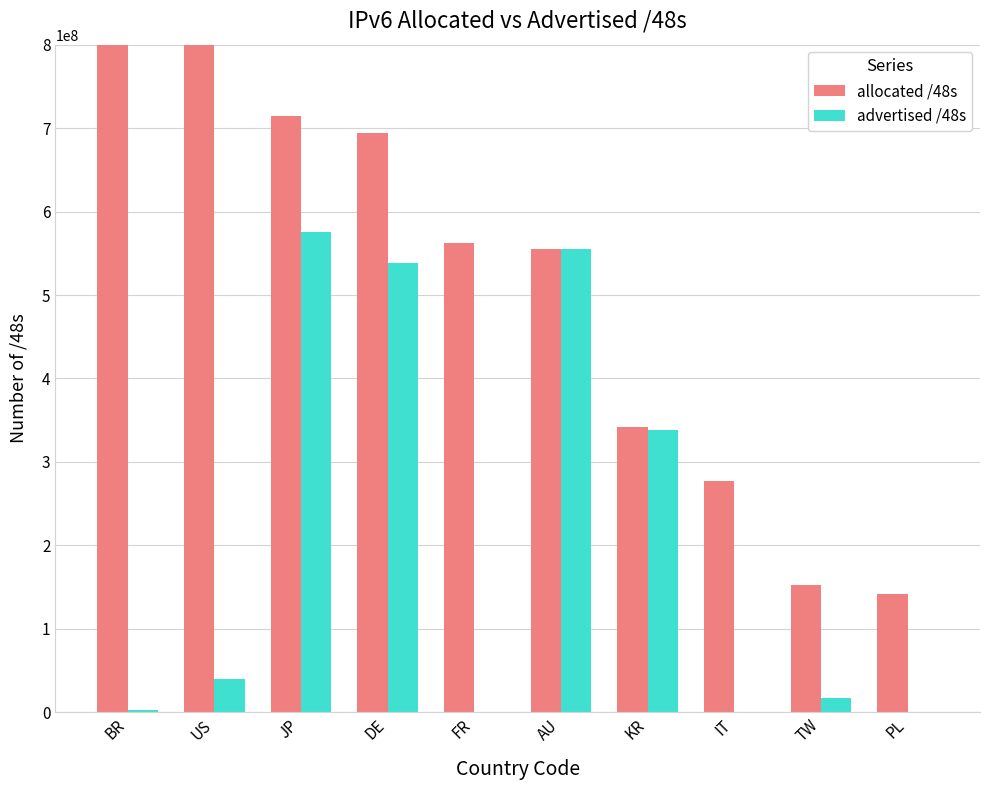

Rank the categories by advertised /48s value from lowest to highest.

IT, PL, FR, BR, TW, US, KR, DE, AU, JP